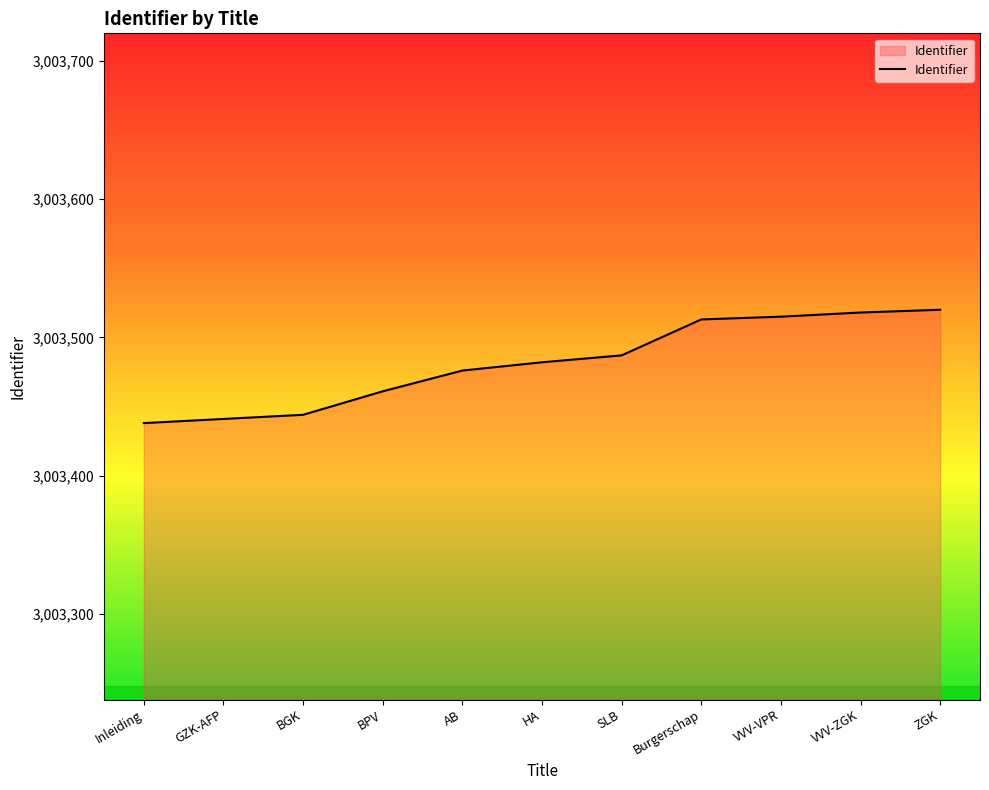

What is the sum of the values at Burgerschap and BPV?

6006974